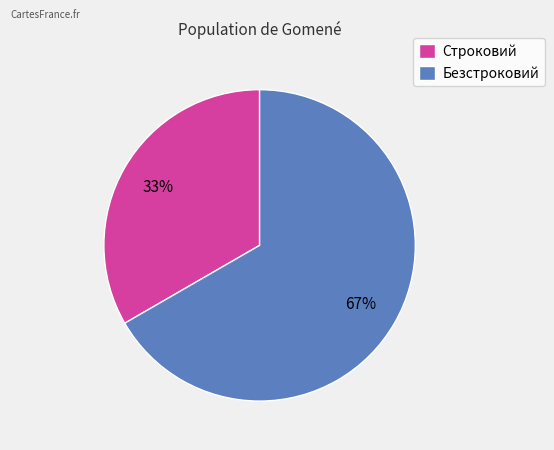

What is the majority slice?

Безстроковий